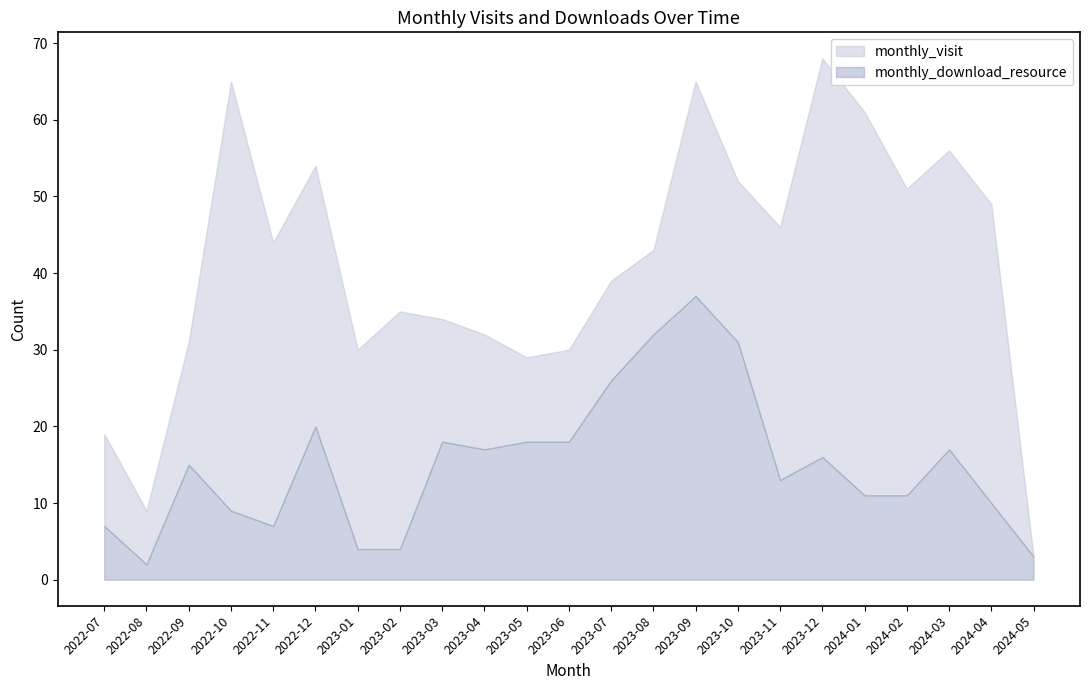

Rank the series by their maximum value, from highest to lowest.

monthly_visit, monthly_download_resource